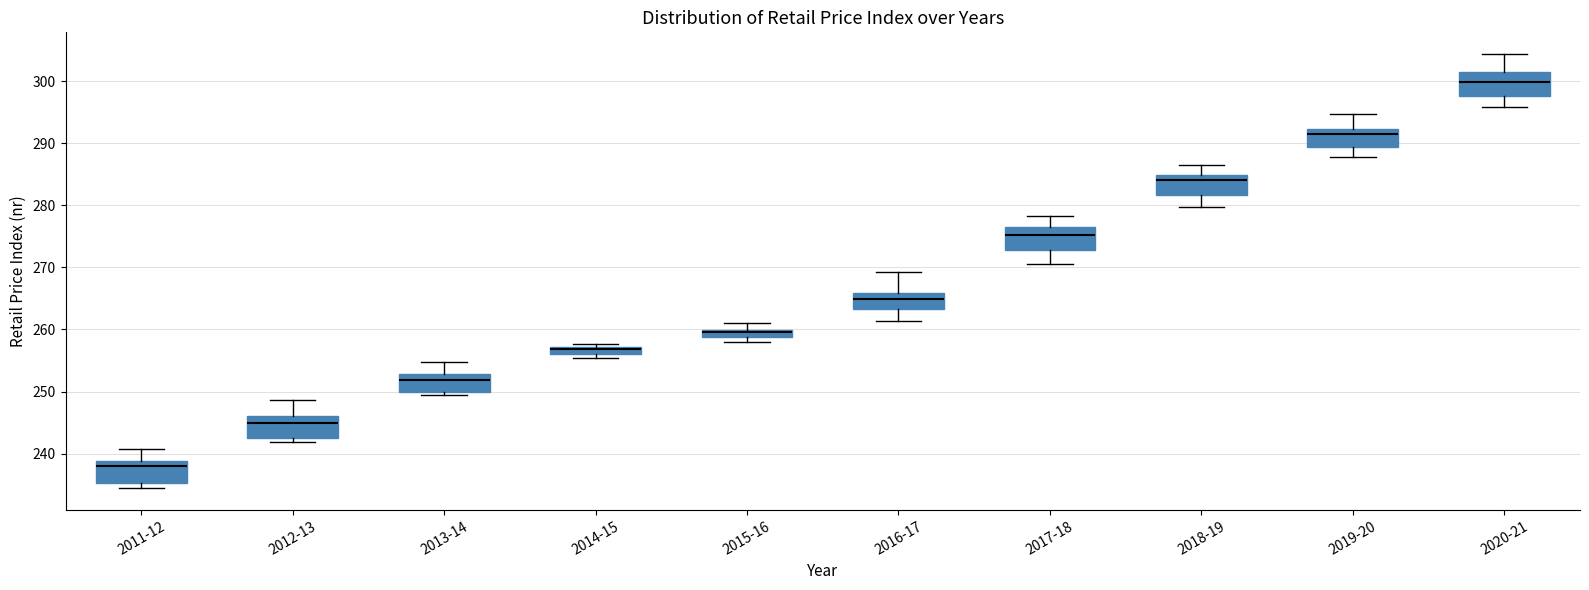

Where does the upper whisker of the box for 2020-21 end on the y-axis? The values are not printed on the chart, so give them approximately, as read against the axis.

304